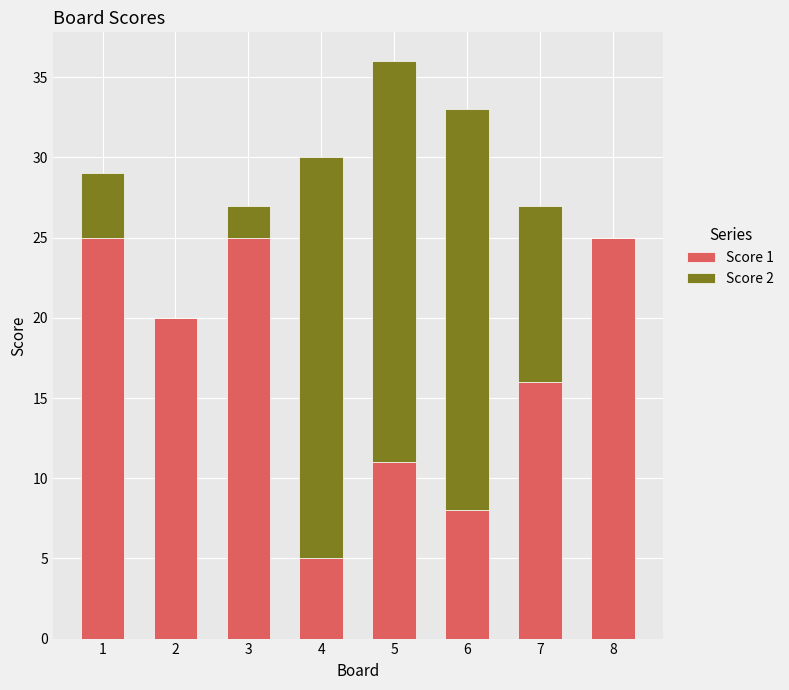

True or false: Score 1 has a value of 12 at 3.

False